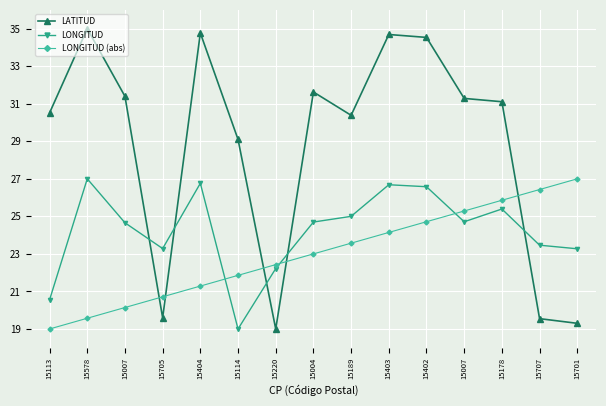

The LONGITUD series shows 23.3 at 15705. True or false?

True